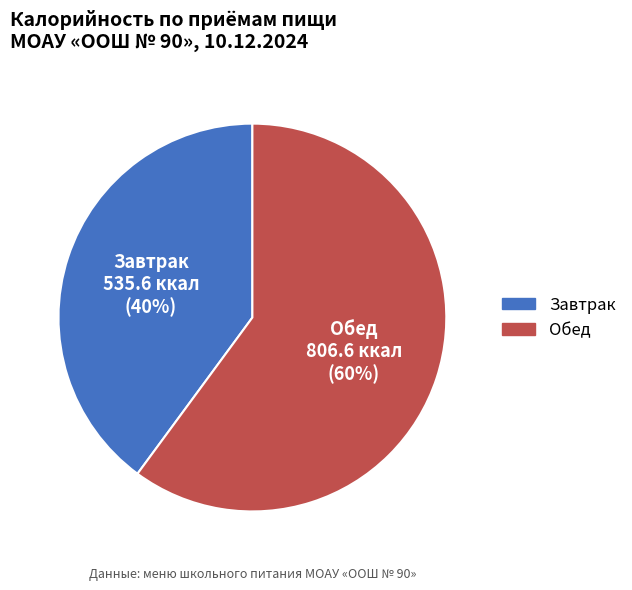

Which category has the biggest portion of the pie?

Обед